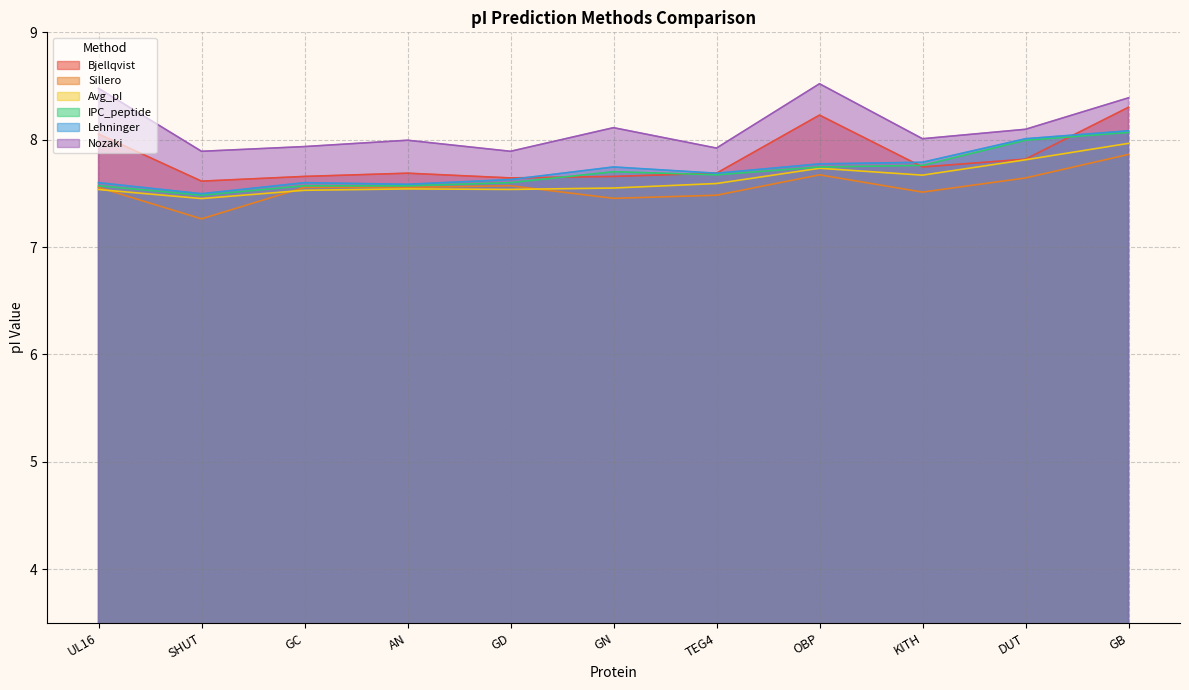

True or false: Sillero and Lehninger cross at least once.

False